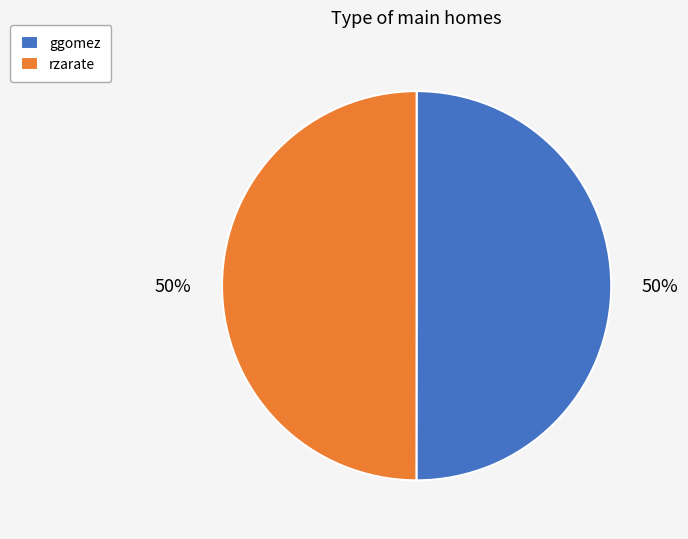

Approximately how many times larger is the value at ggomez compared to rzarate?

1.0